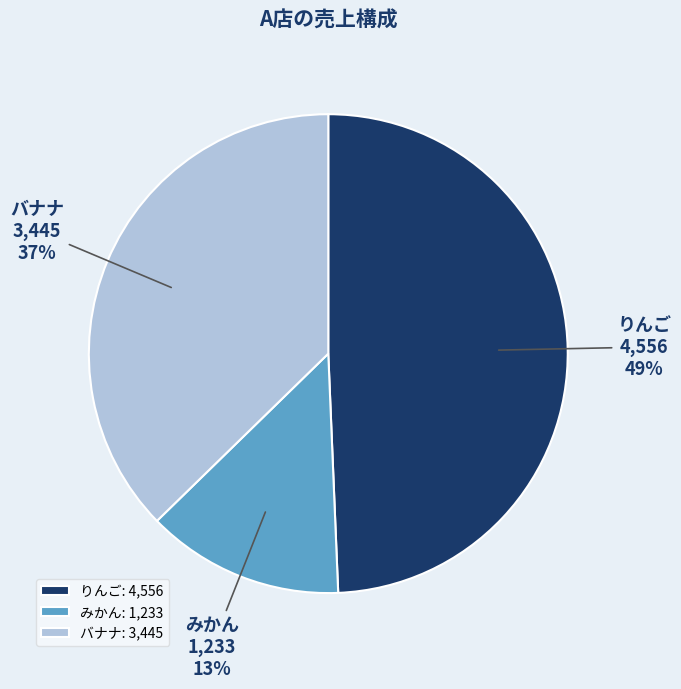

Do みかん and バナナ together represent more than half of the pie?

Yes